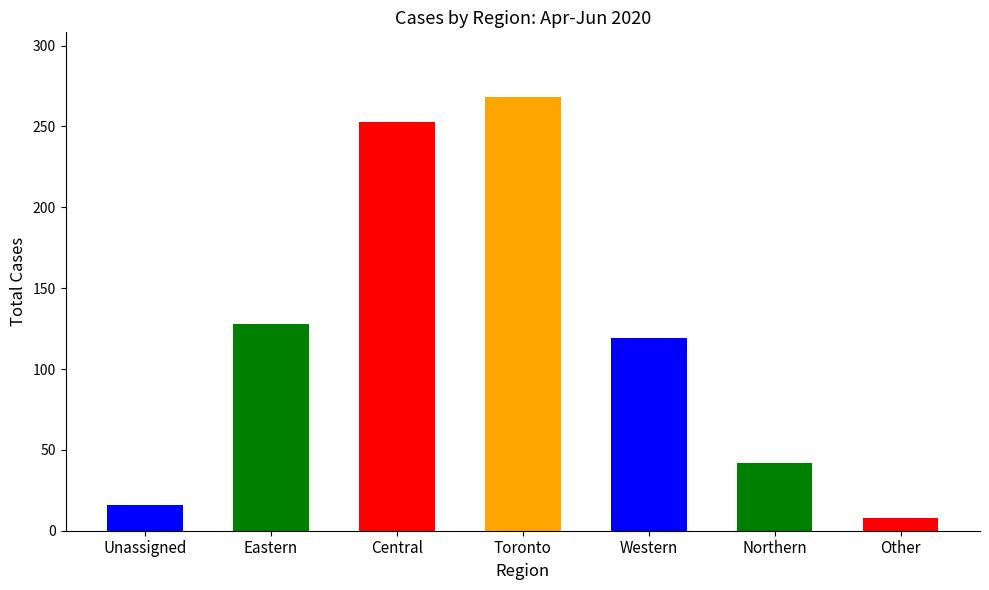

Which category has the lowest value across all series?

Other